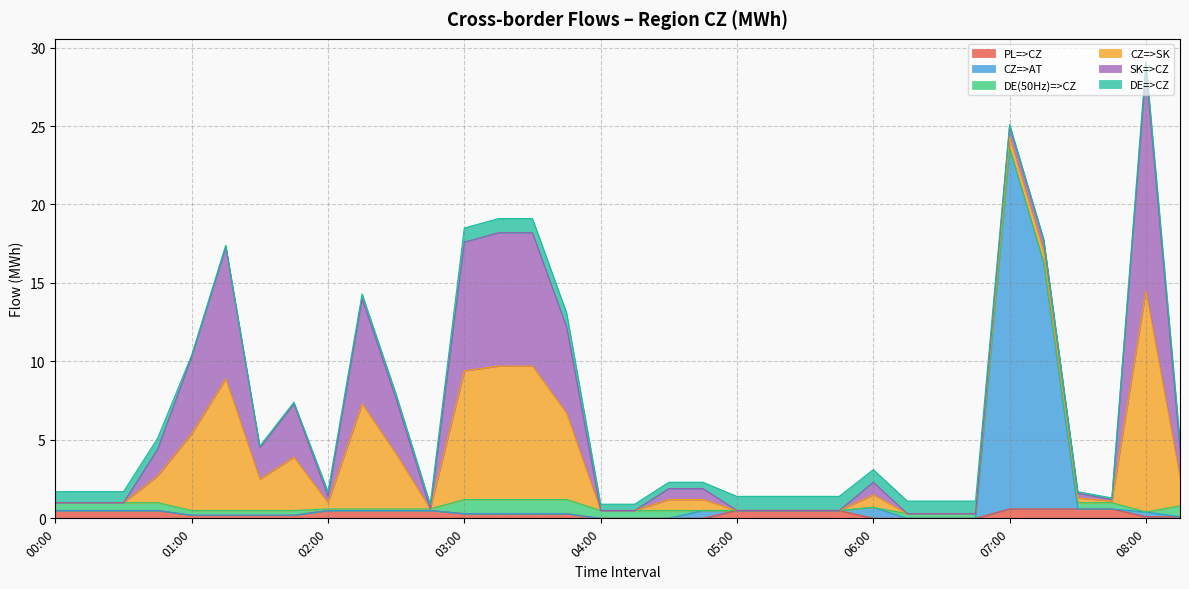

At how many categories does at least one series exceed 15?

2